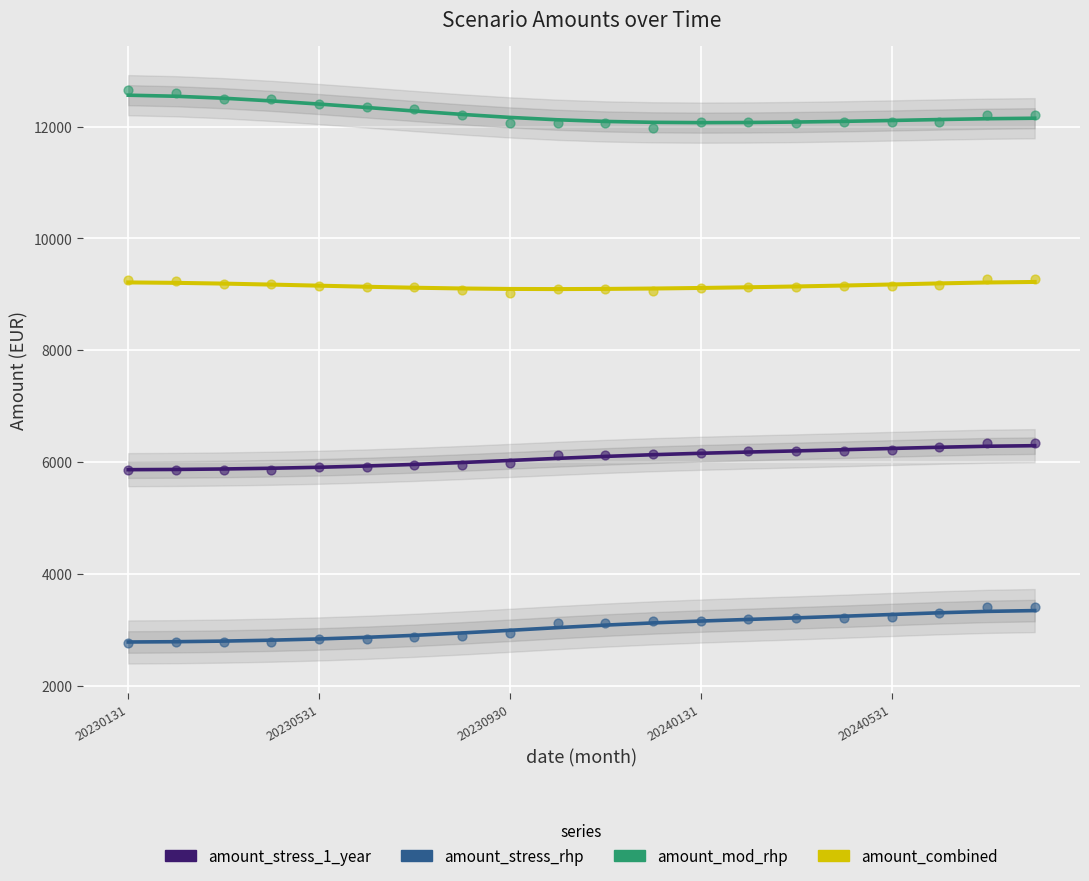

What is the total value across all series at 13?

30560.9